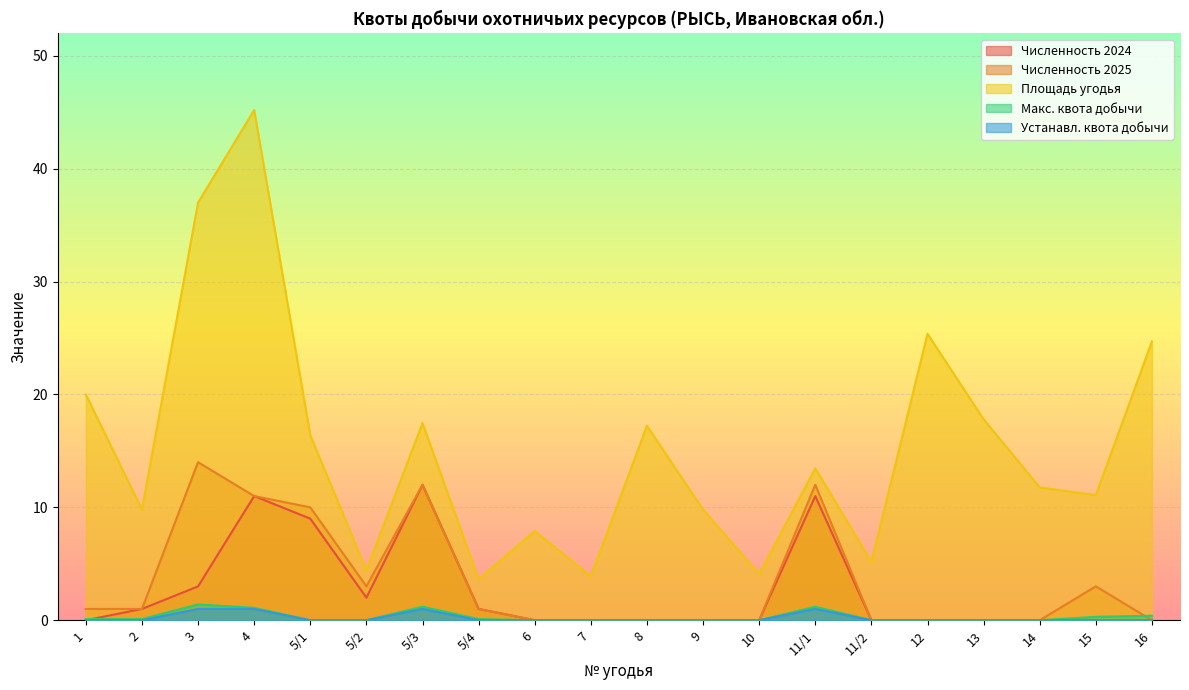

Is the value of Численность 2025 at 5/3 greater than the value of Численность 2024 at 10?

Yes